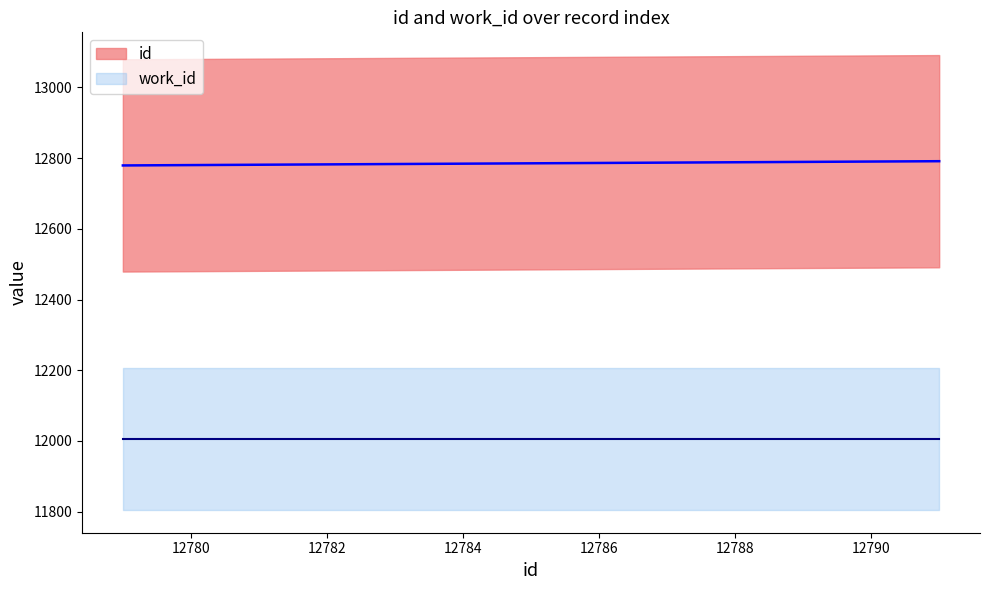

Is this an area chart (filled region under the line)?

No